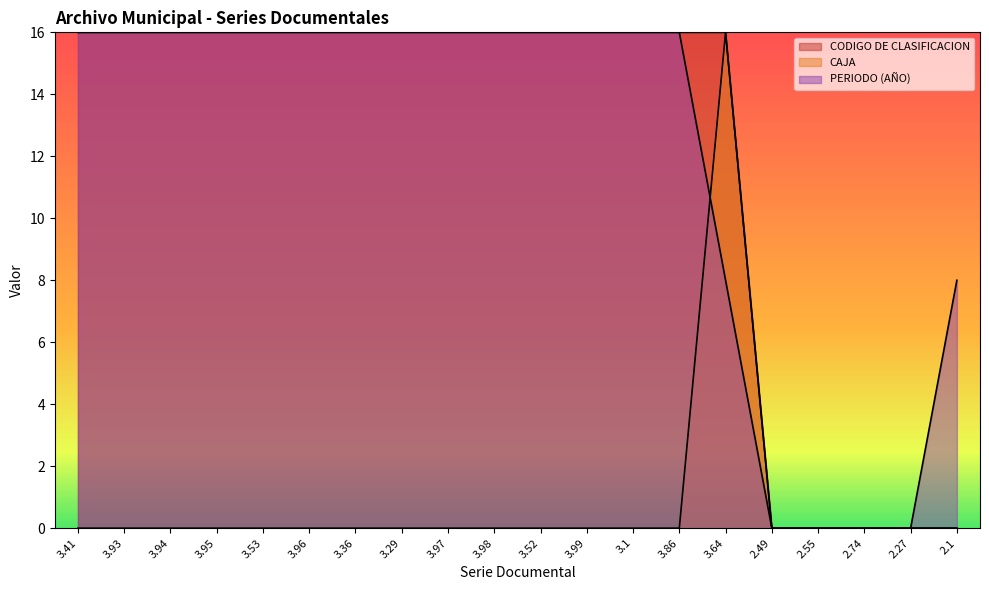

Between 3.41 and 2.49, which series saw the biggest shift?

CODIGO DE CLASIFICACION